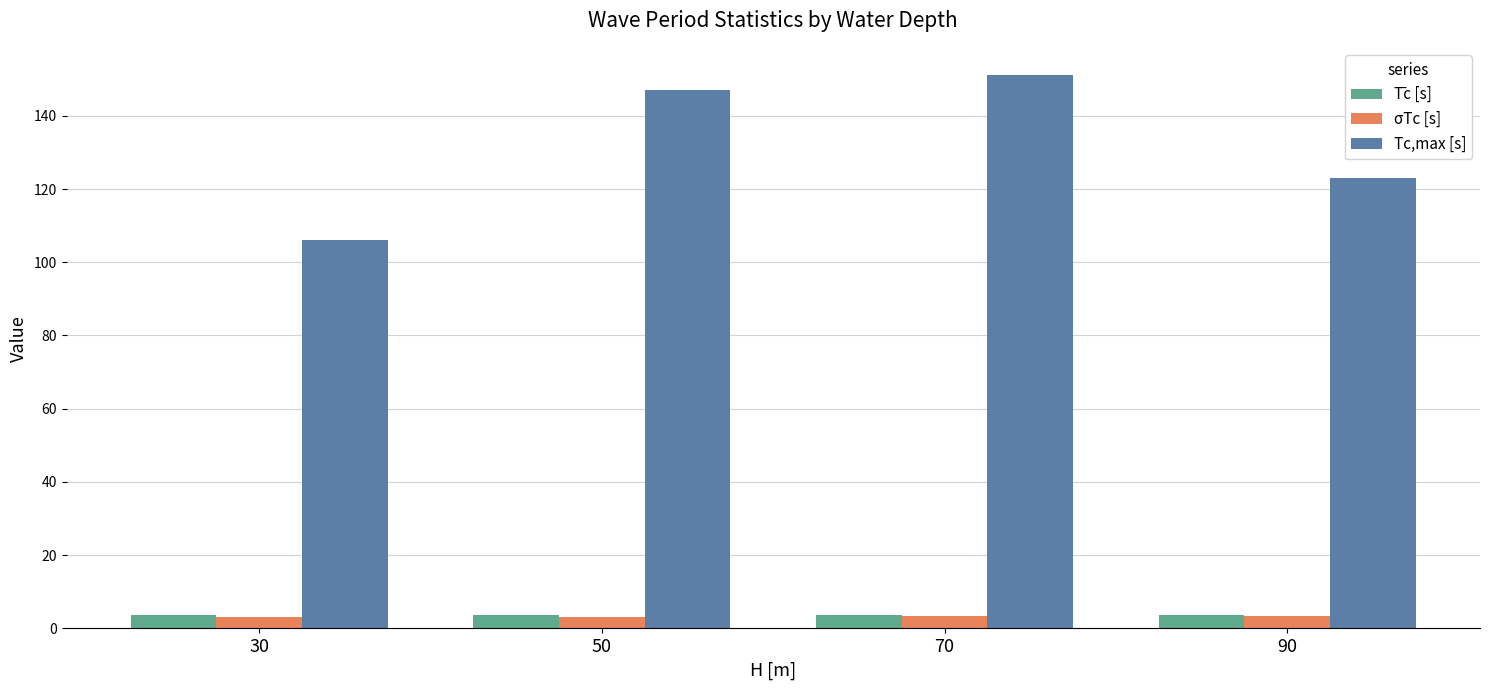

What is the difference between the Tc,max [s] values at 70 and 50?

4.0